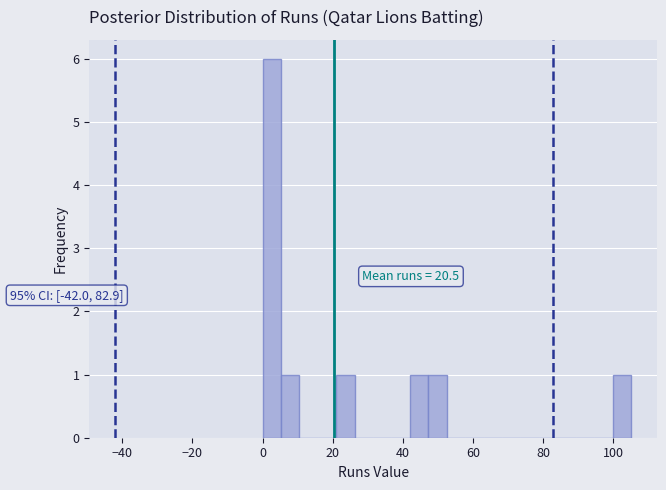

Read against the x-axis, roughly where is the centre of the tallest bar?

2